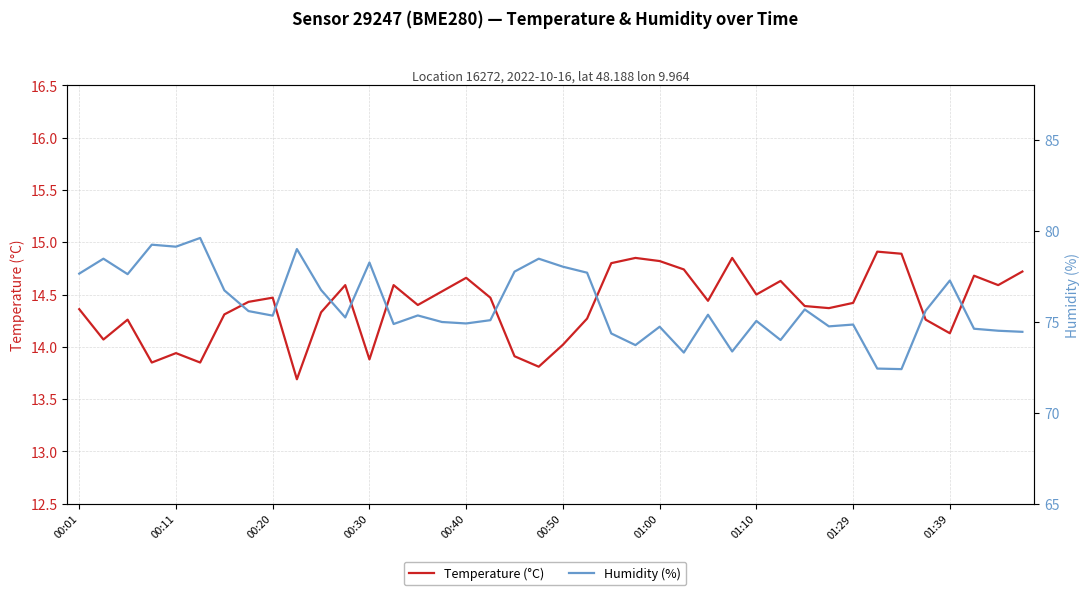

What is the sum of all Temperature (°C) values?

575.7